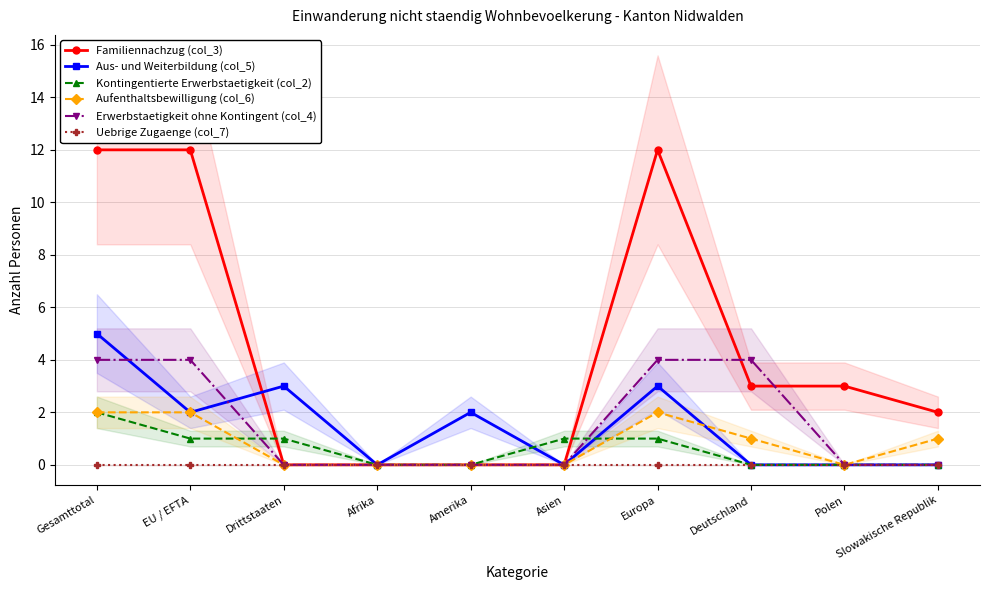

Reading left to right, list all the values displayed in this chart.

Familiennachzug (col_3): 12	12	0	0	0	0	12	3	3	2
Aus- und Weiterbildung (col_5): 5	2	3	0	2	0	3	0	0	0
Kontingentierte Erwerbstaetigkeit (col_2): 2	1	1	0	0	1	1	0	0	0
Aufenthaltsbewilligung (col_6): 2	2	0	0	0	0	2	1	0	1
Erwerbstaetigkeit ohne Kontingent (col_4): 4	4	0	0	0	0	4	4	0	0
Uebrige Zugaenge (col_7): 0	0	0	0	0	0	0	0	0	0